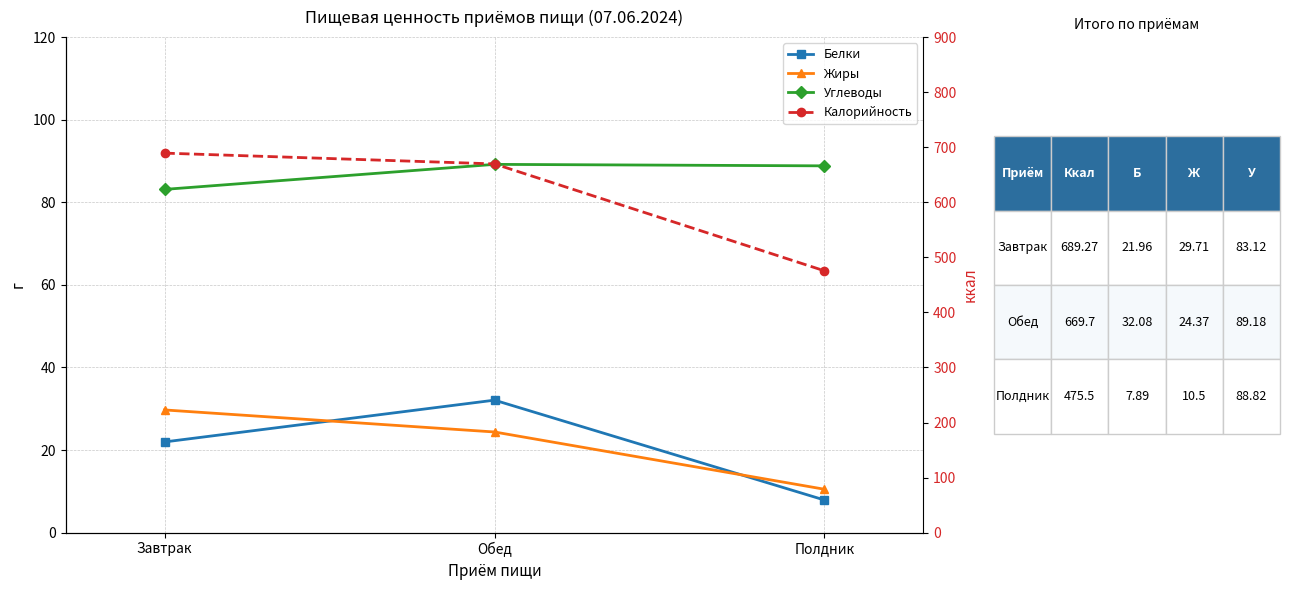

What is the value of the Калорийность point at the 1st from the left?

689.3